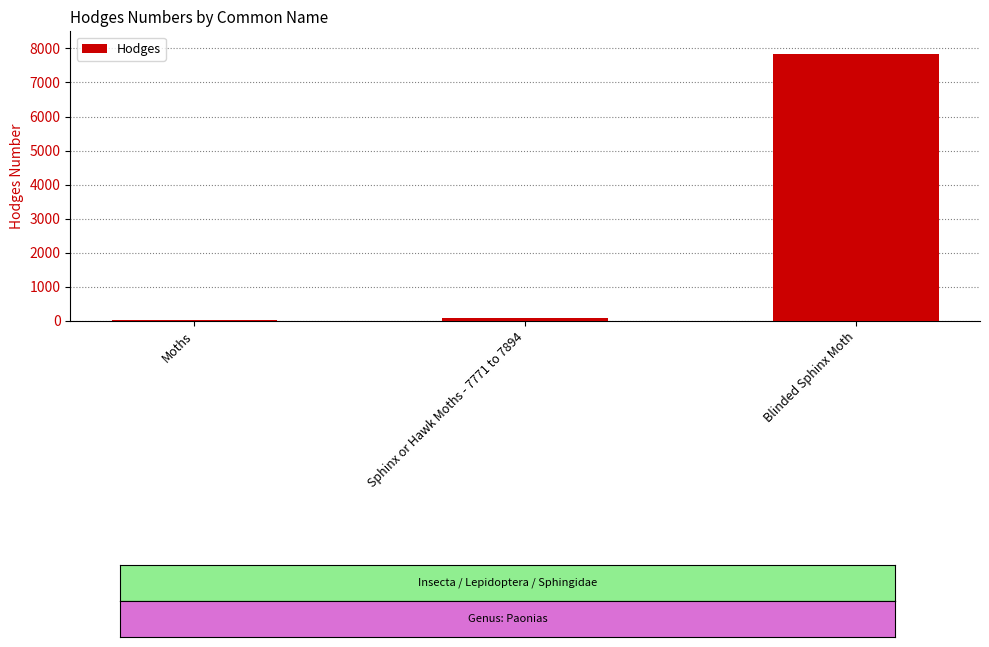

At which category does the chart reach its peak across all series?

Blinded Sphinx Moth